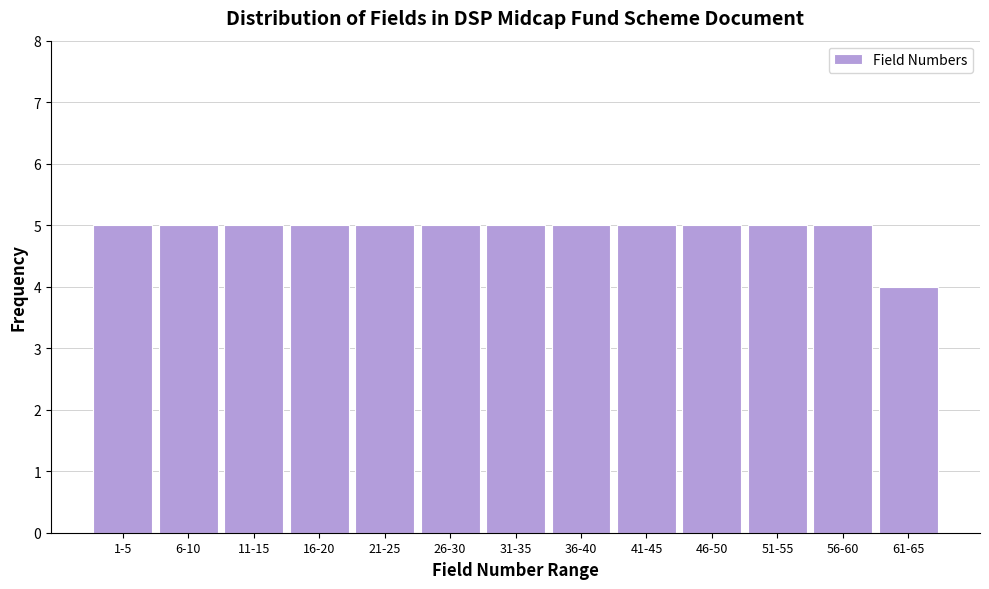

Reading left to right, transcribe all the data shown in this chart.

1-5=5	6-10=5	11-15=5	16-20=5	21-25=5	26-30=5	31-35=5	36-40=5	41-45=5	46-50=5	51-55=5	56-60=5	61-65=4